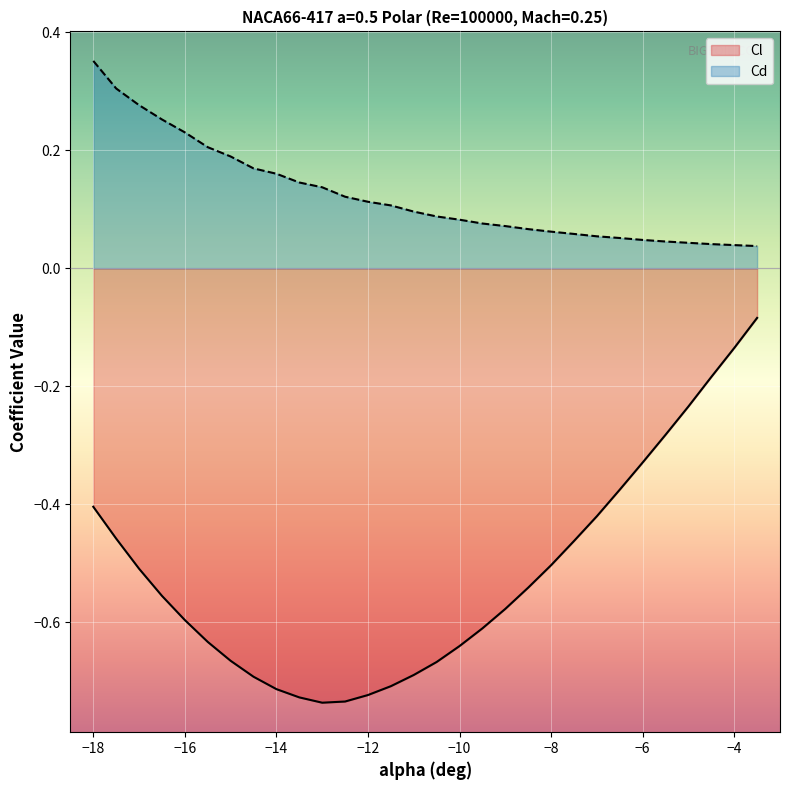

Which series has the largest range (max minus min)?

Cl